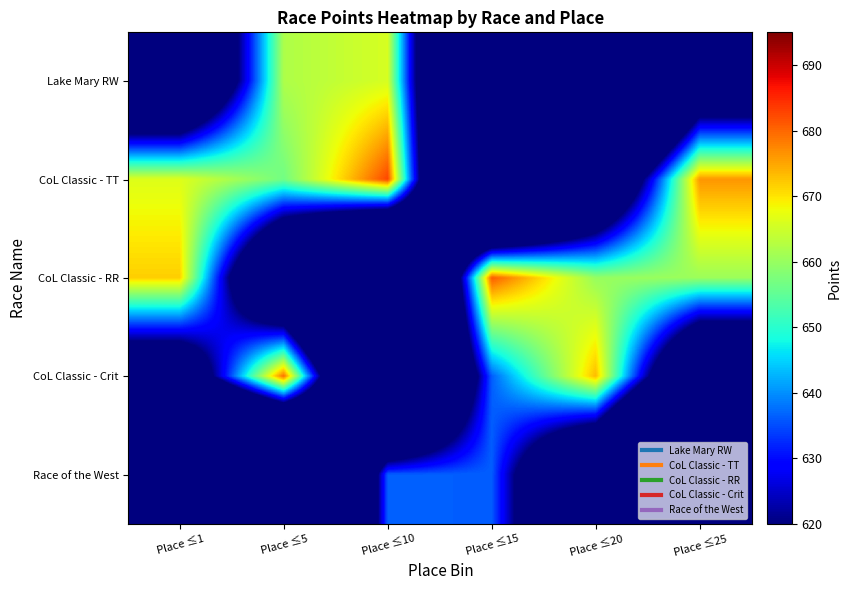

What is the total value across all series at Place ≤5?

3022.3